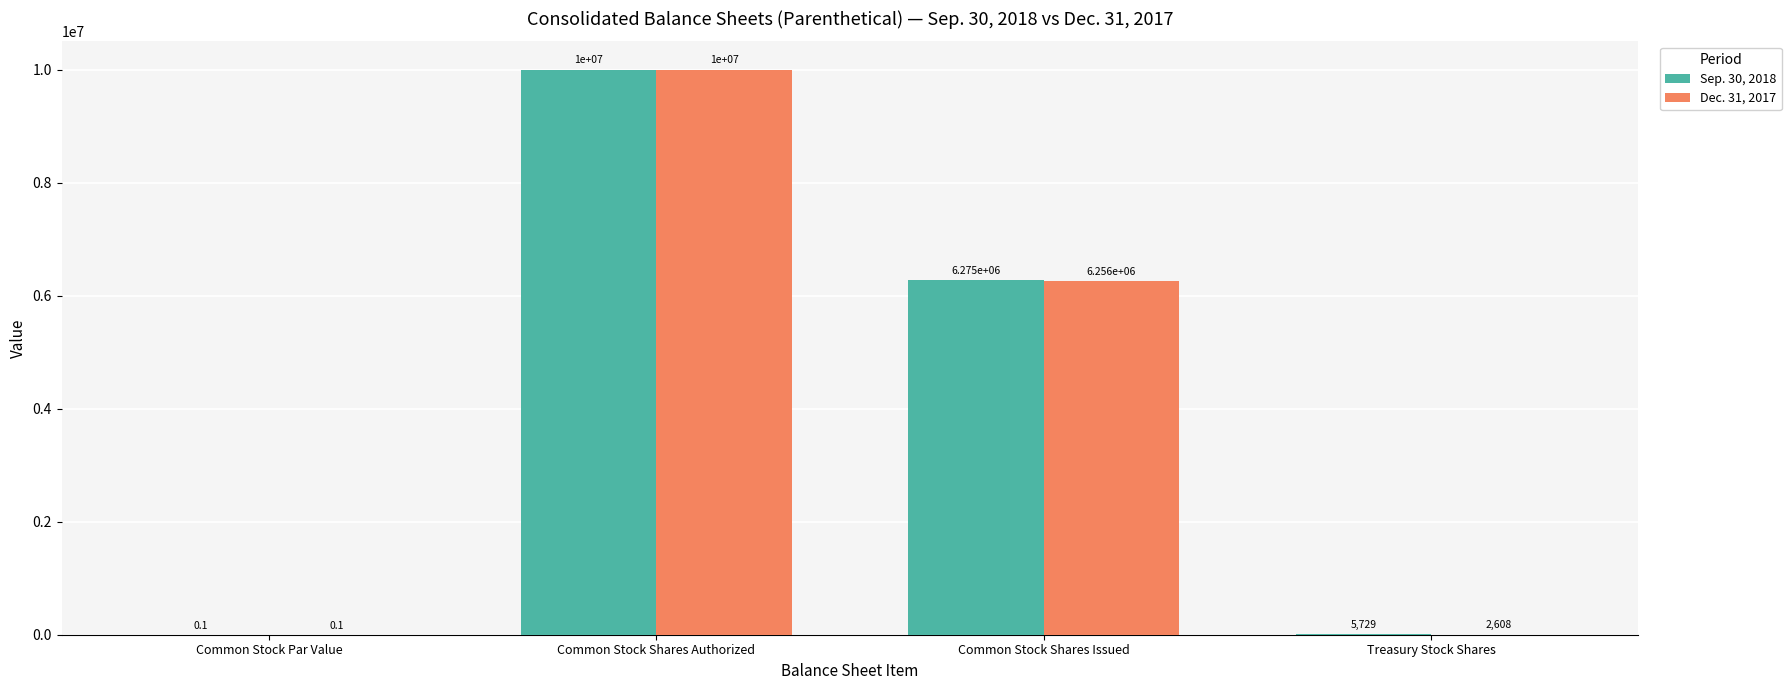

Between Common Stock Par Value and Treasury Stock Shares, which series saw the biggest shift?

Sep. 30, 2018